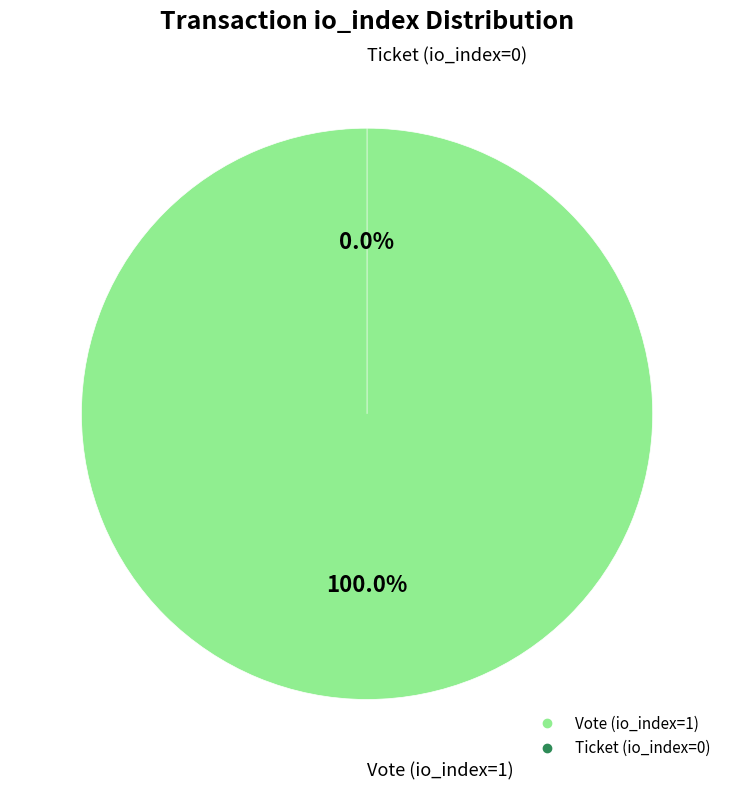

True or false: Ticket (io_index=0) accounts for 1% of the total.

False